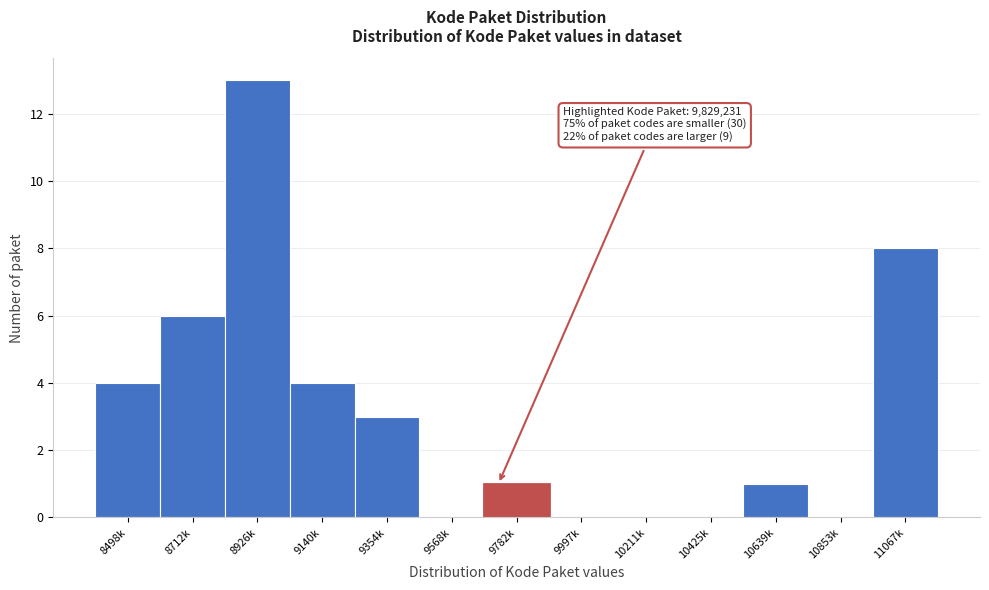

Reading left to right, extract all data points from this chart.

8498k=4	8712k=6	8926k=13	9140k=4	9354k=3	9568k=0	9782k=1	9997k=0	10211k=0	10425k=0	10639k=1	10853k=0	11067k=8